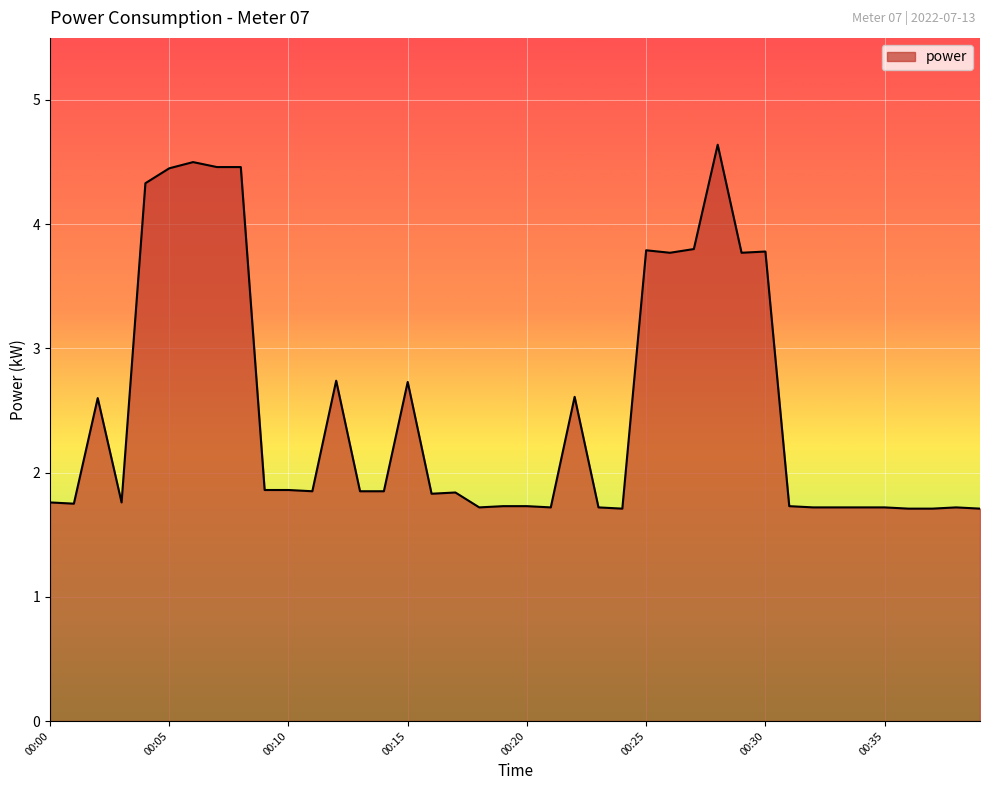

What is the greatest value displayed?

4.6